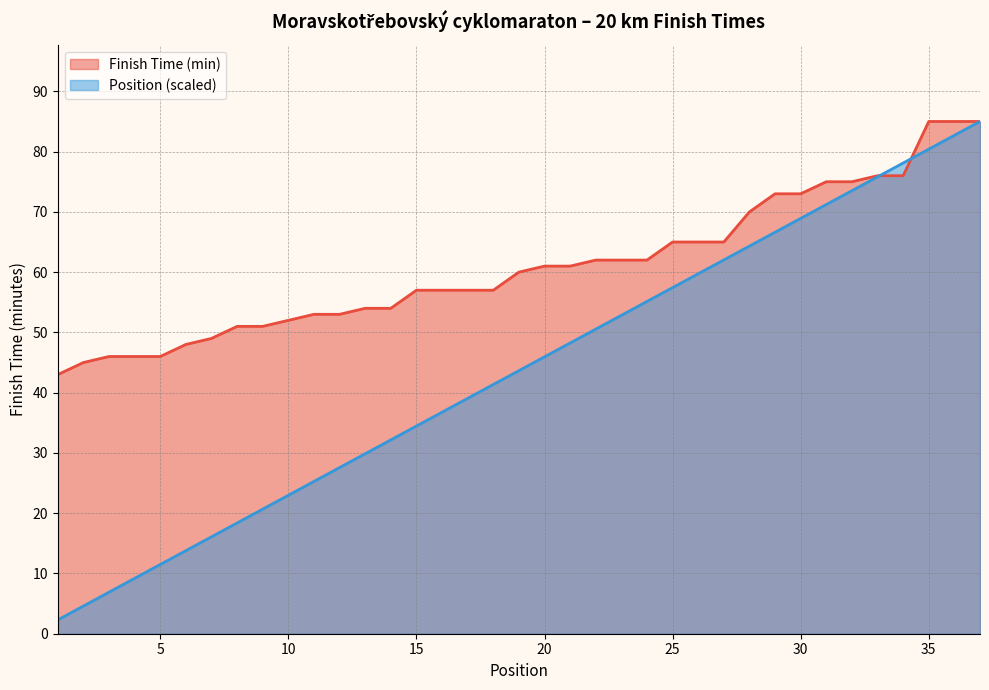

The value of Finish Time (min) at 19 is 60.0. True or false?

True